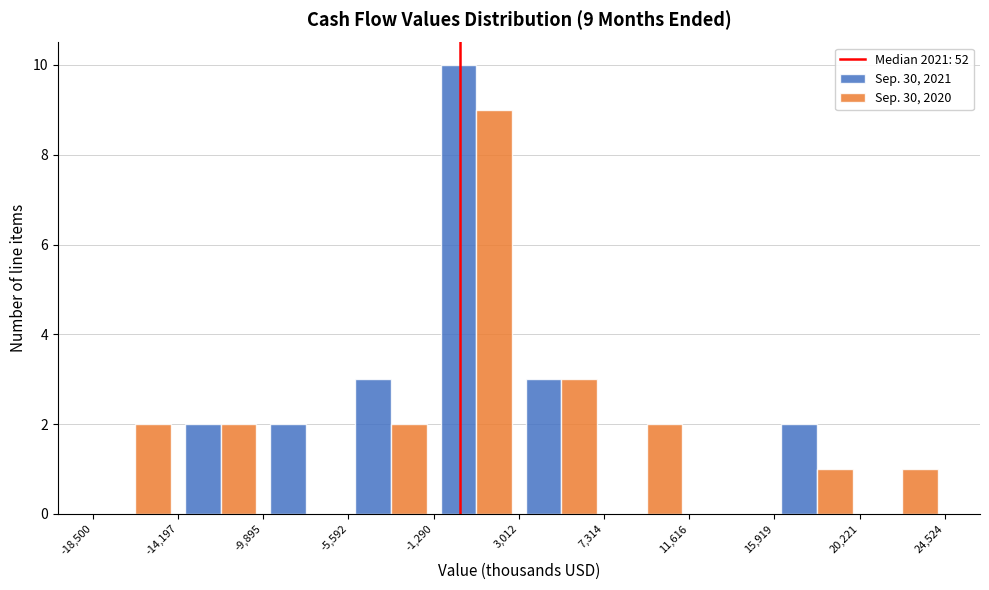

In the Sep. 30, 2020 series, which range on the x-axis has the tallest bar?

-1,290 to 3,012